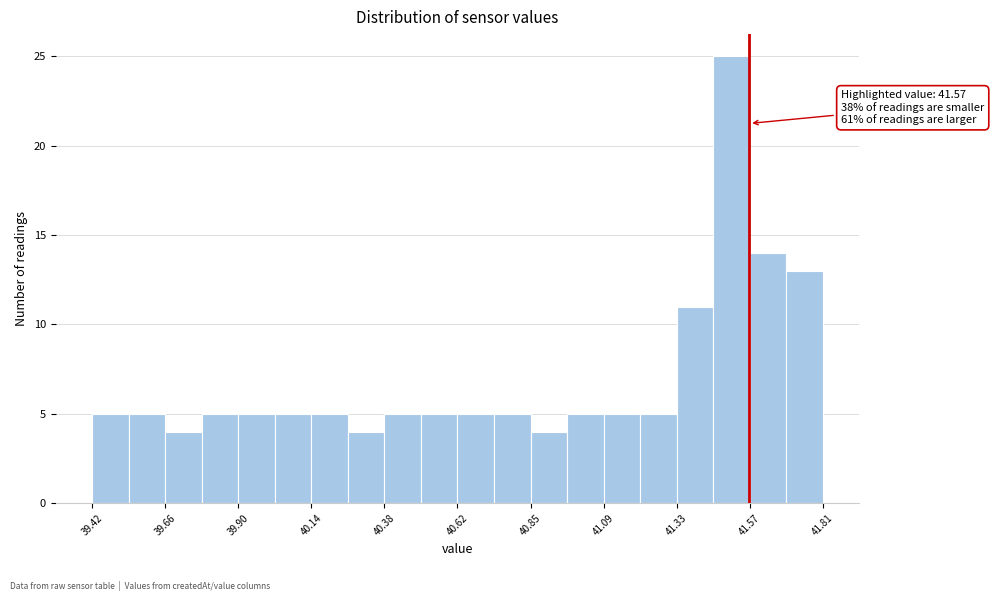

Around what value on the x-axis is the tallest bar? Give the approximate position of its centre, as read against the axis.

41.50